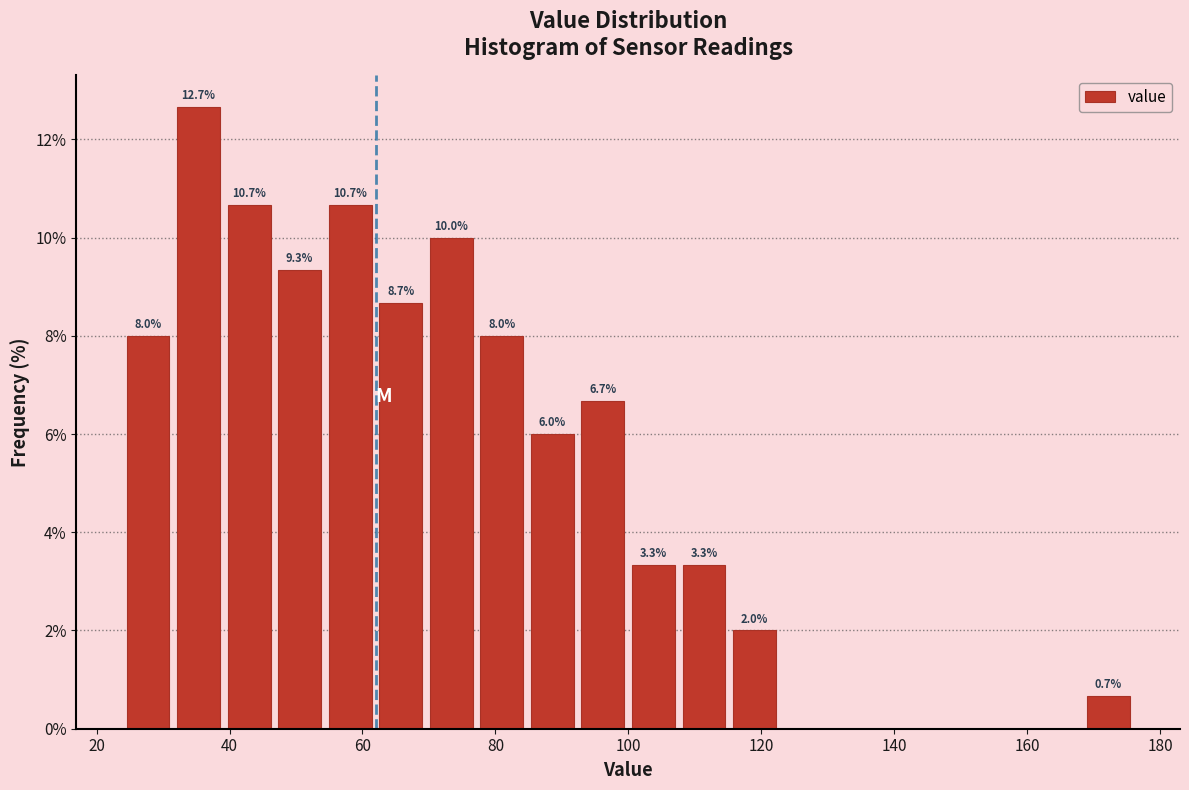

Read against the x-axis, roughly where is the centre of the tallest bar?

36